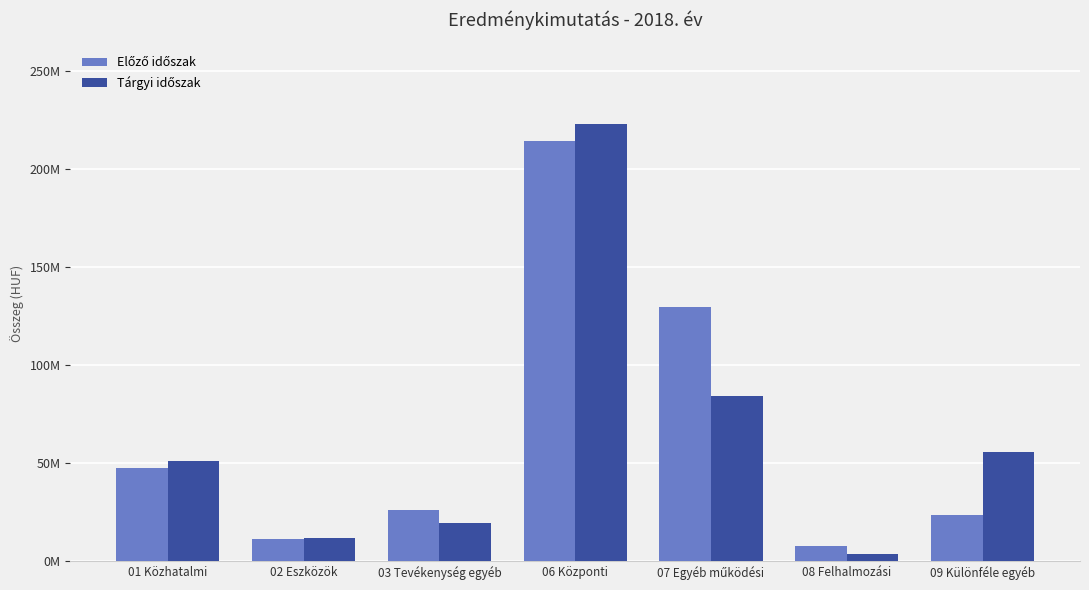

Where is Előző időszak nearest to the value 110935072?

07 Egyéb működési